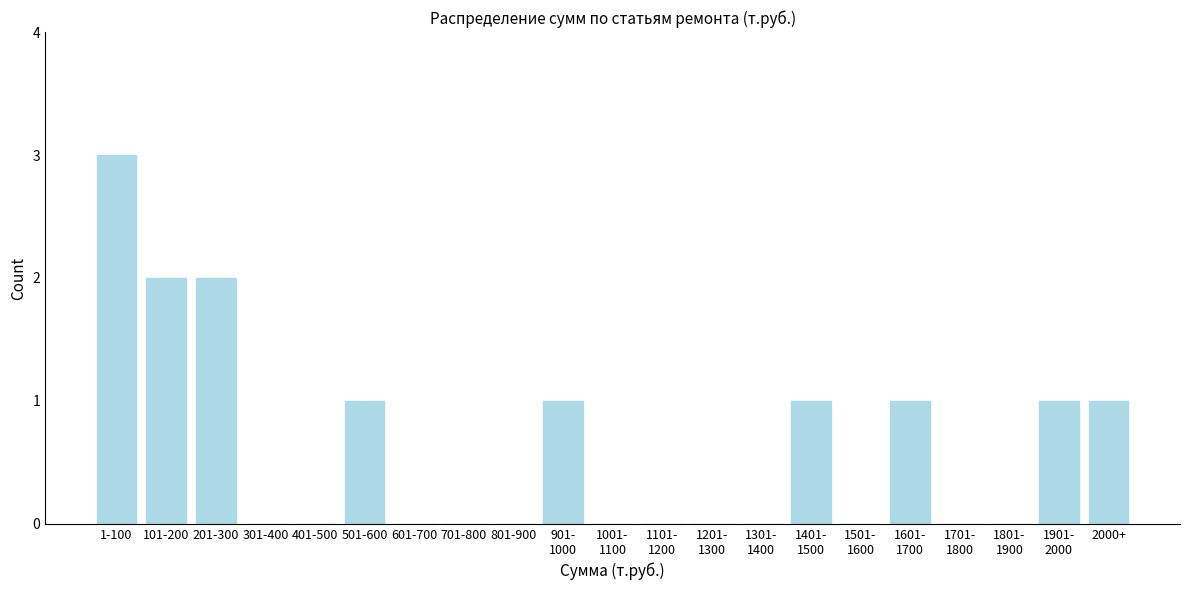

What is the sum of all values?

13